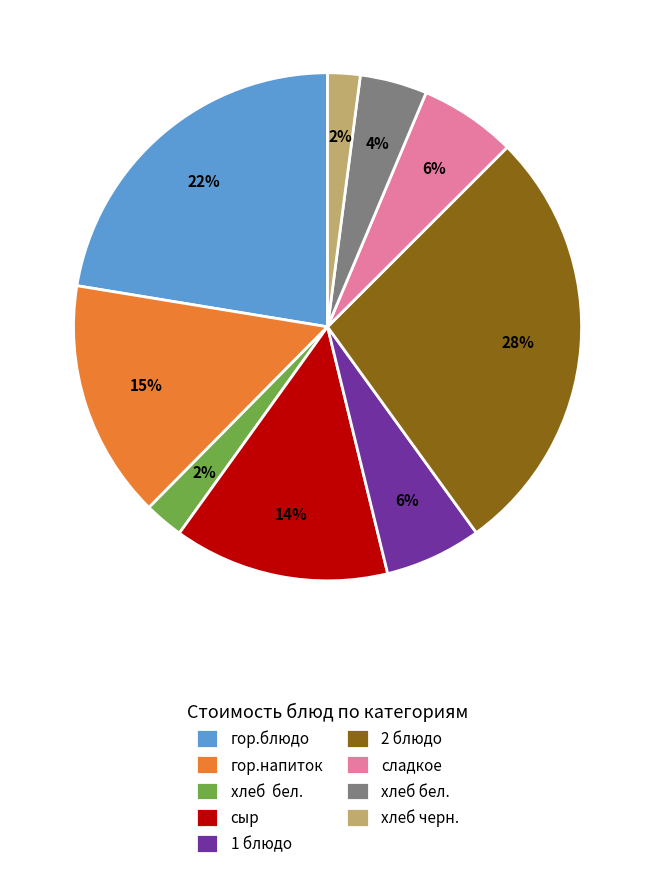

To the nearest percent, what is the average slice percentage?

11%